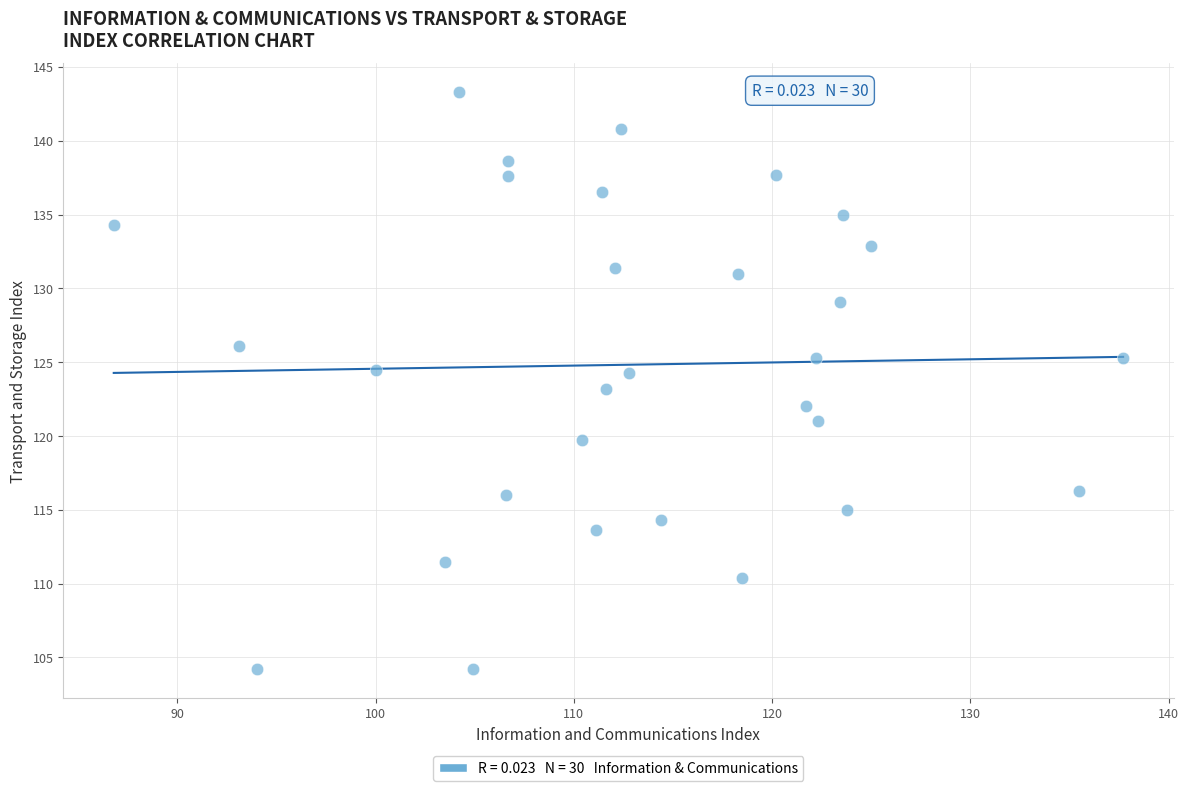

What is the range of X values (max minus min)?

50.9